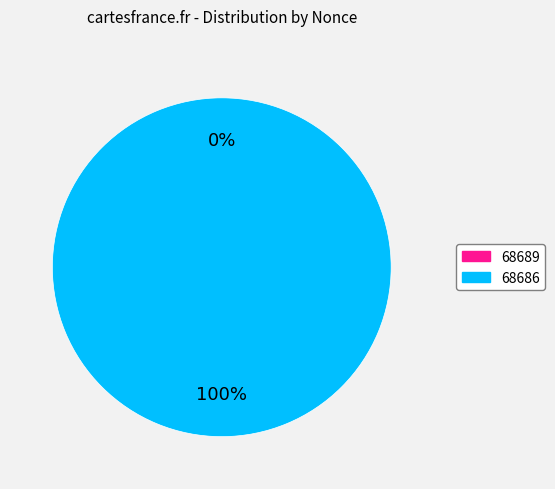

To the nearest percent, what is the difference between the 68686 and 68689 slice percentages?

100%